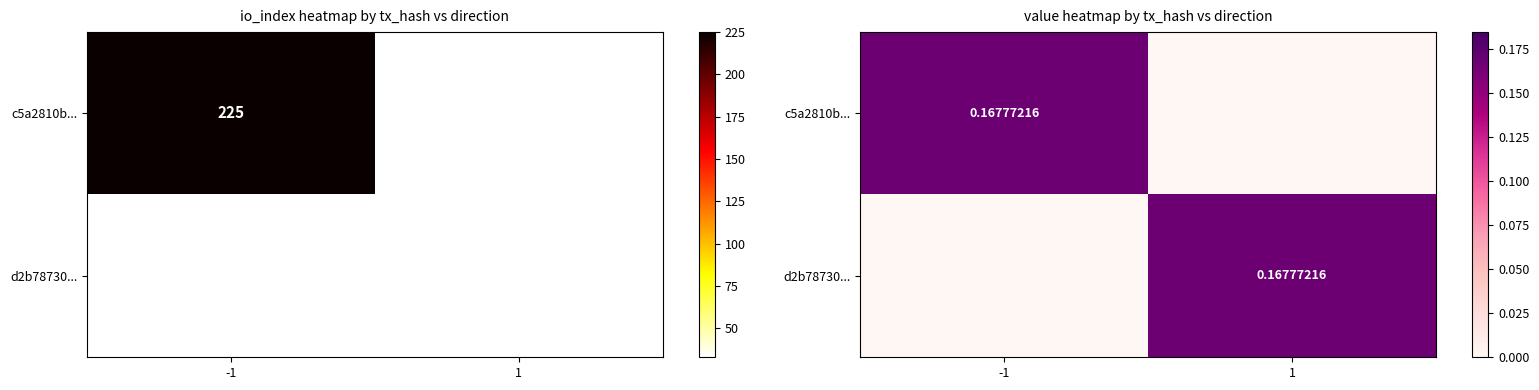

At which category is the sum across all series the highest?

-1